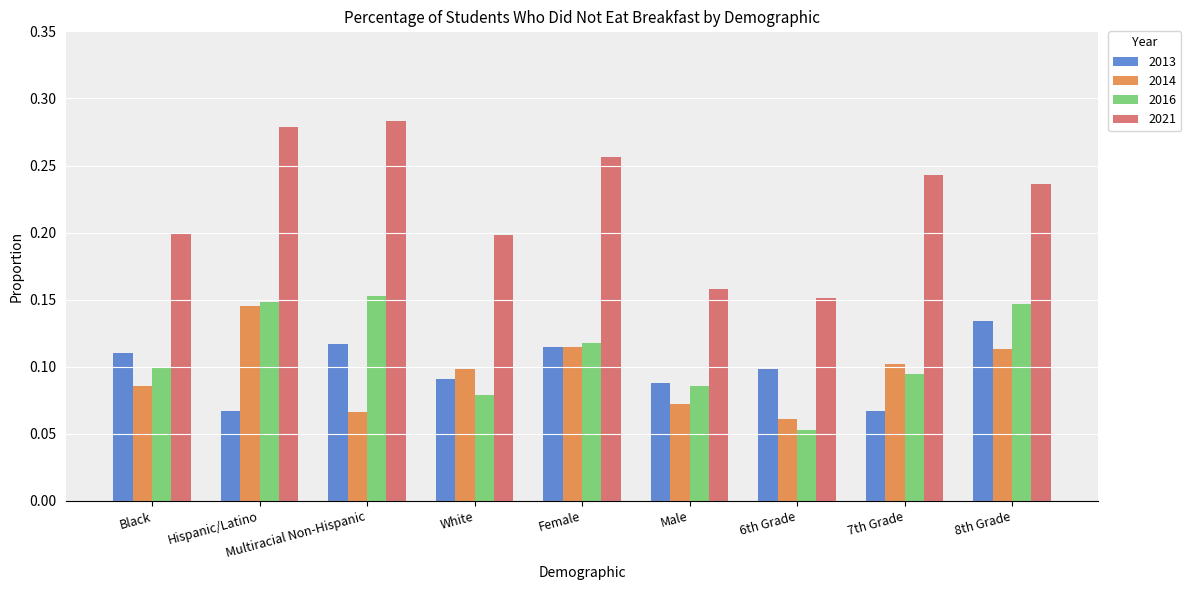

What are all the series names shown in the legend?

2013, 2014, 2016, 2021